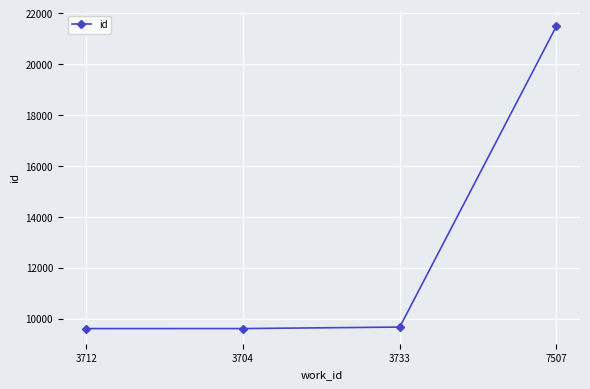

What is the value of the 1st point from the left?

9604